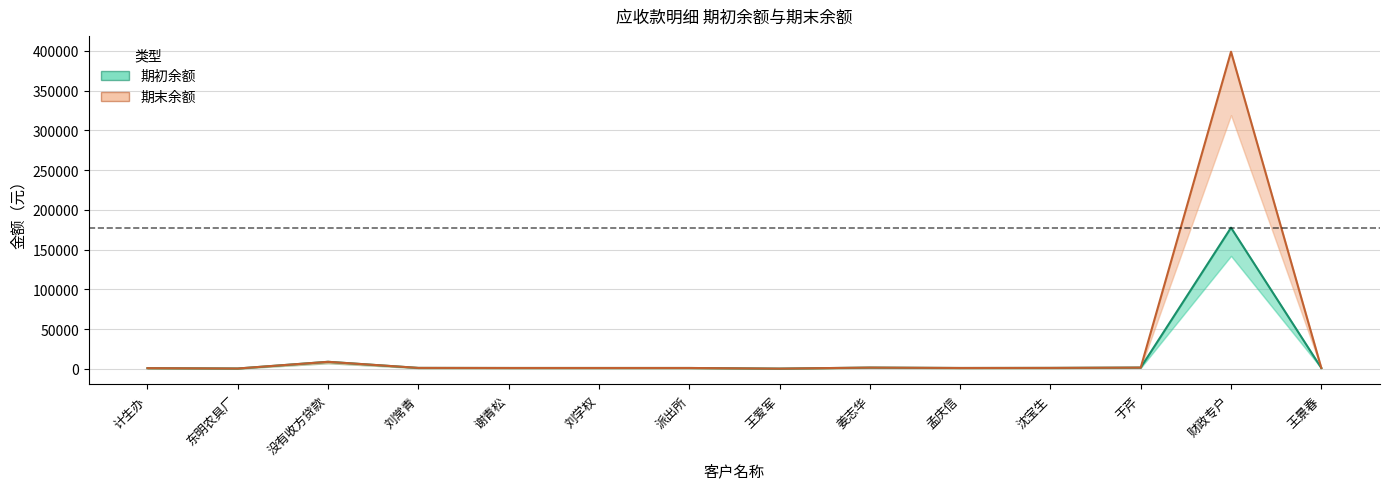

What is the smallest value displayed?

200.0